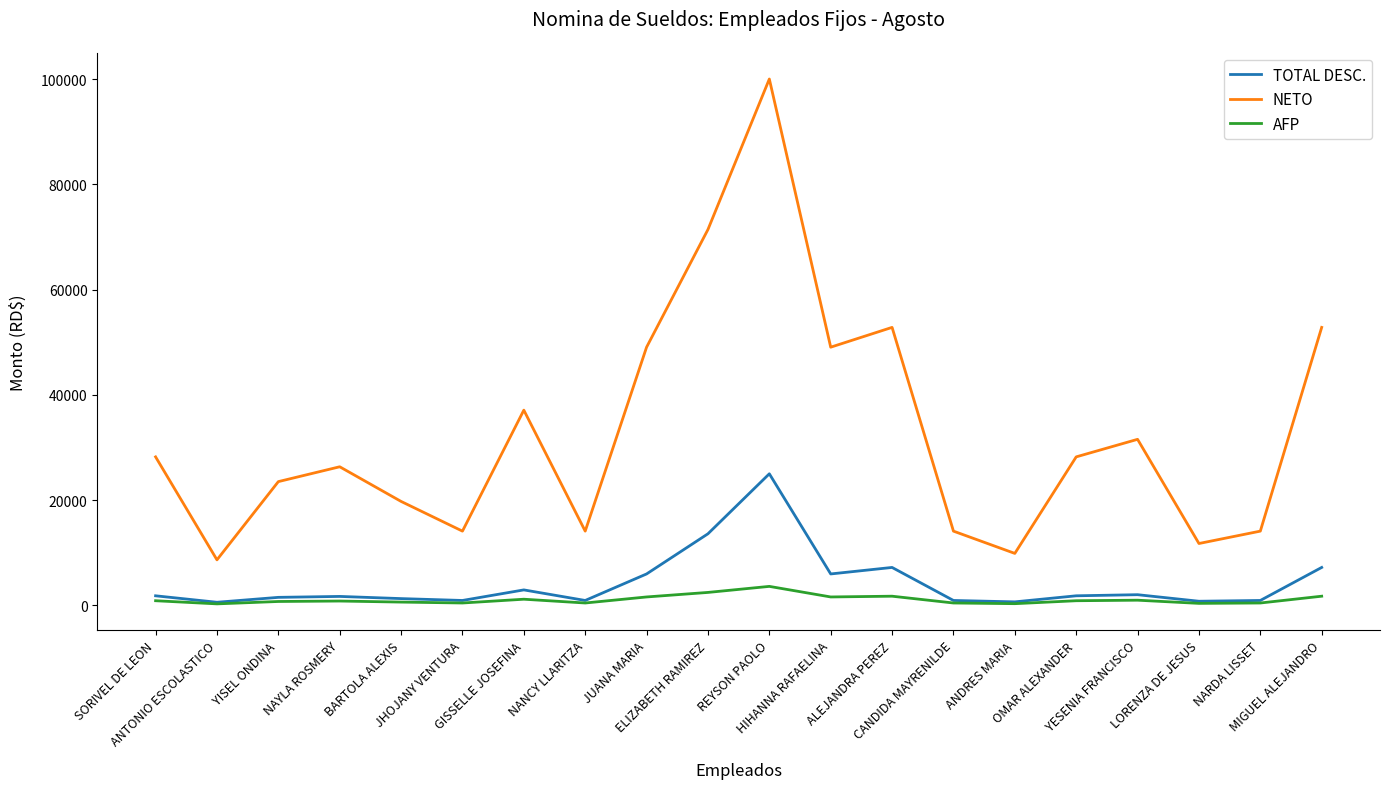

True or false: NETO has a value of 71415.1 at ELIZABETH RAMIREZ.

True